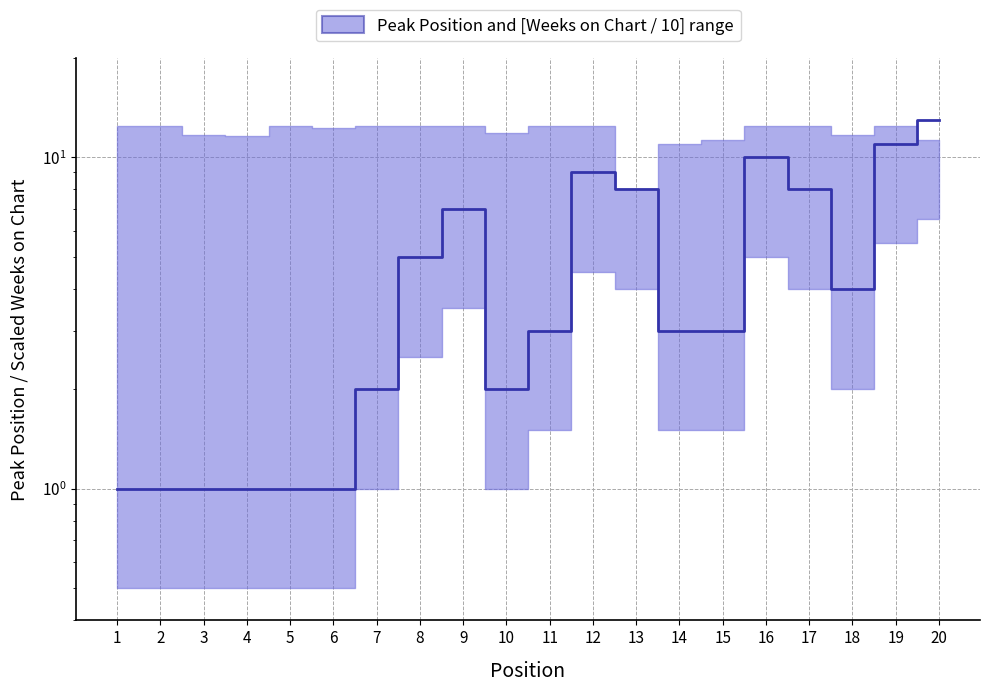

What is the minimum value shown in the chart?

1